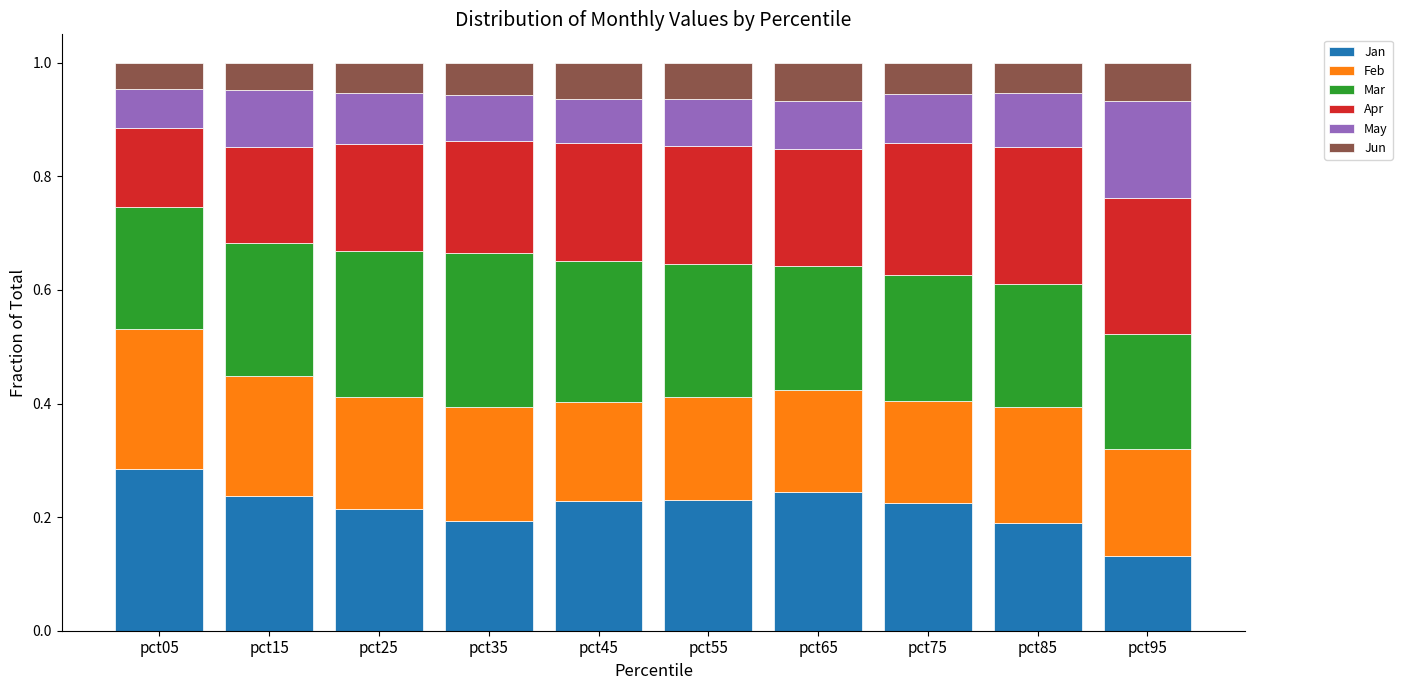

How many Jan values are between 0 and 1?

10